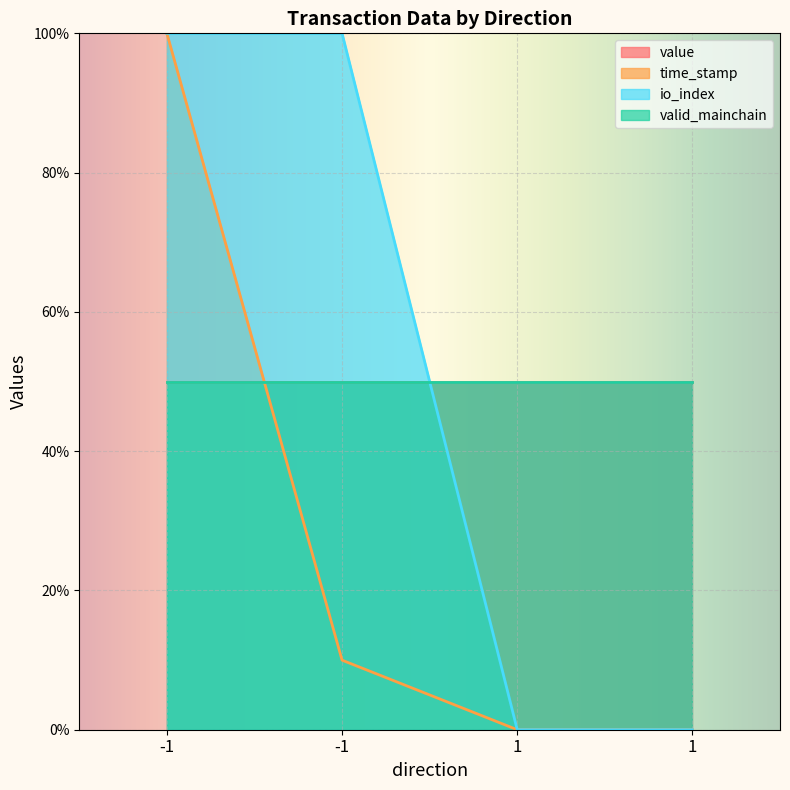

How many positive values does the io_index series have?

2